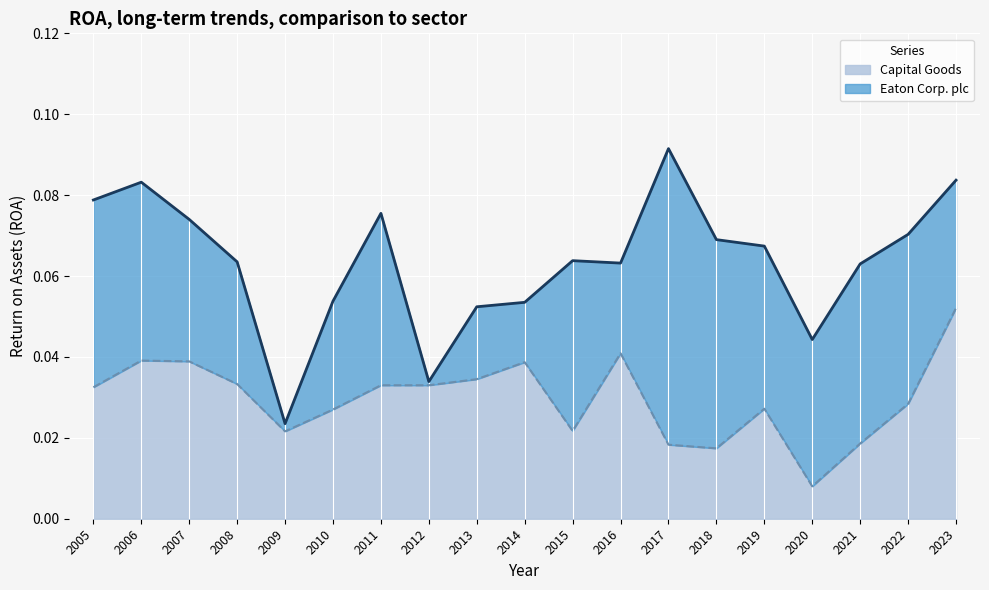

Which series has the largest total across all categories?

Eaton Corp. plc (line)